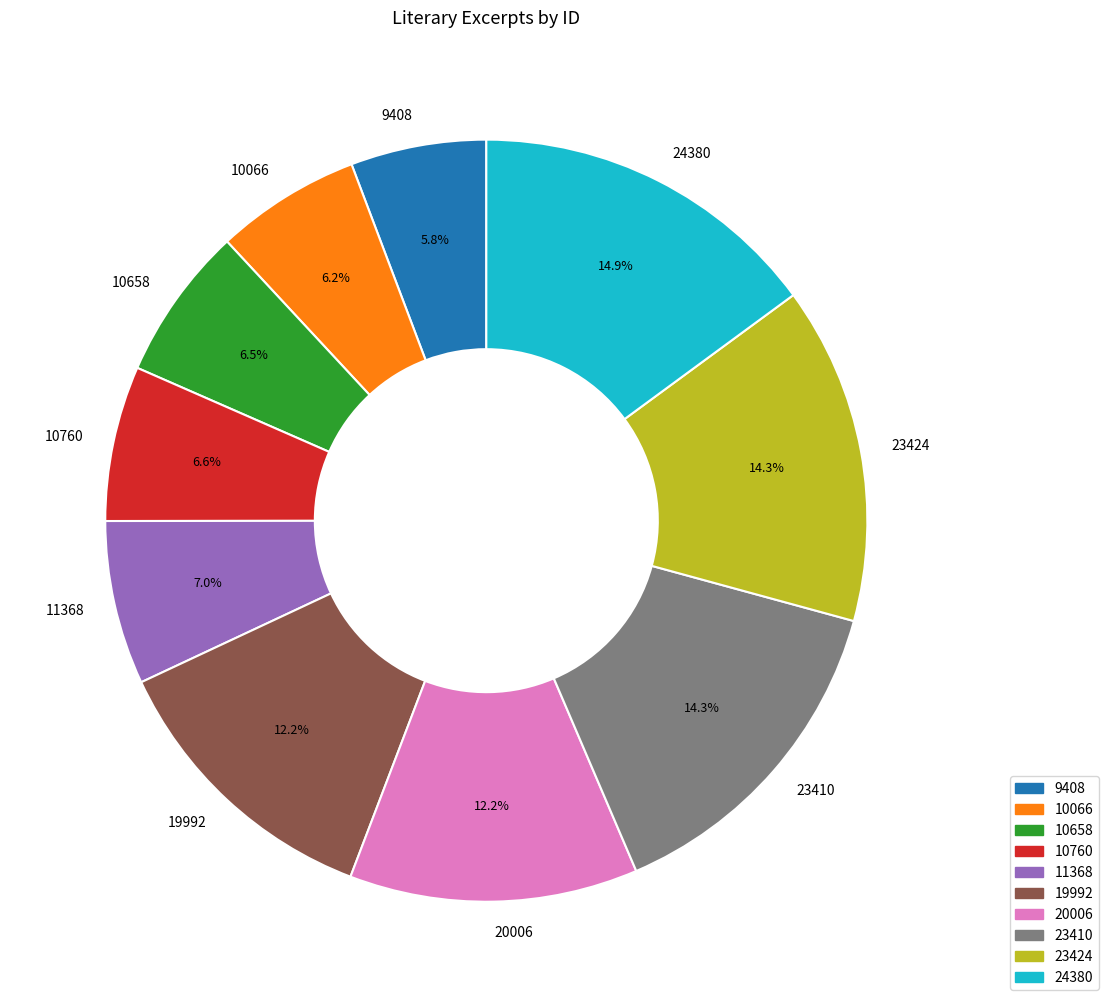

What is the ratio of the value at 19992 to the value at 20006?

1.0